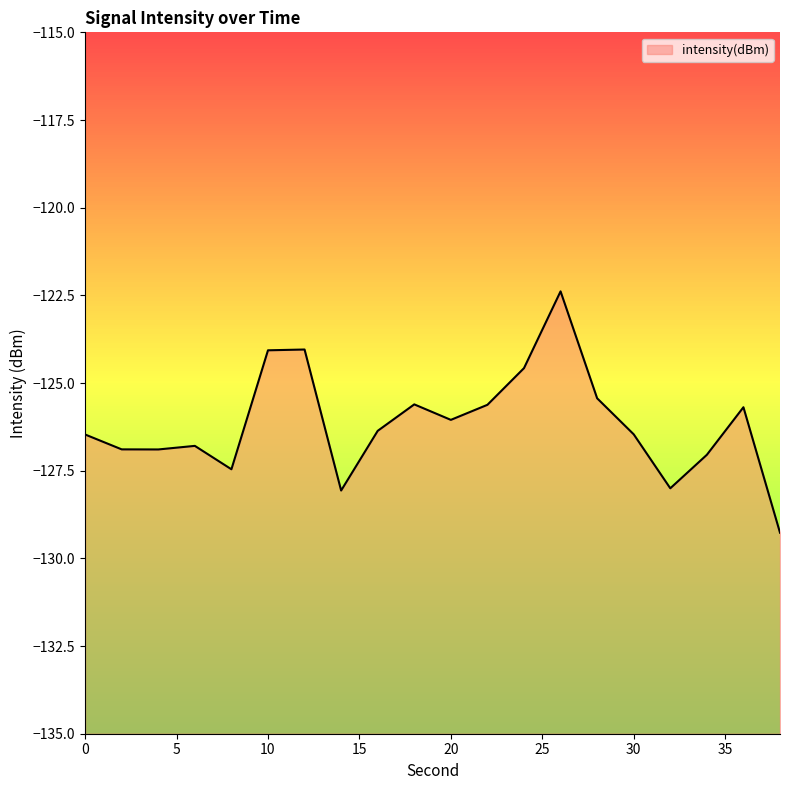

Where is the data nearest to the value -125?

24